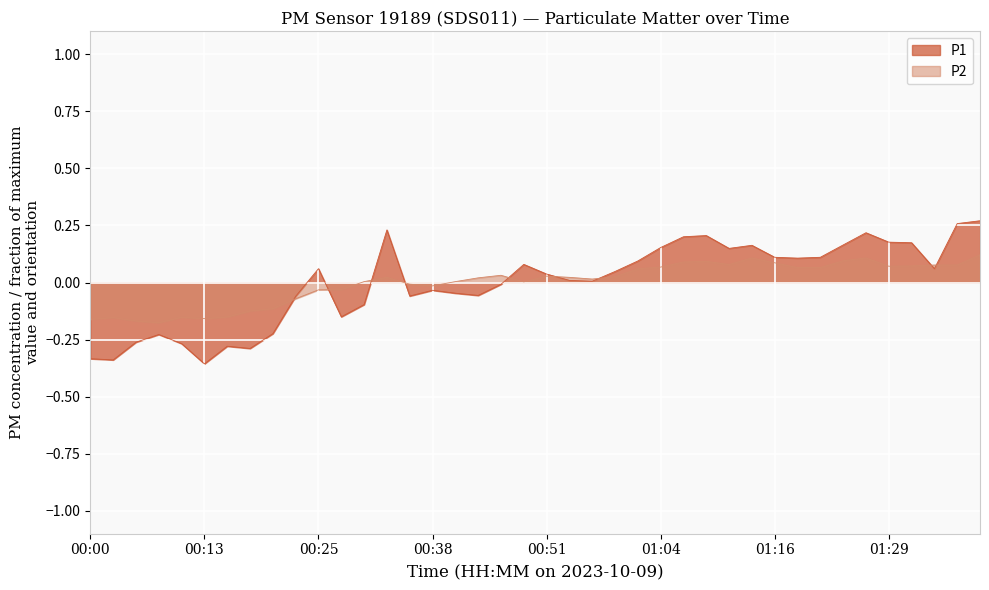

What is the difference between the maximum and minimum values in the P1 series?

0.6